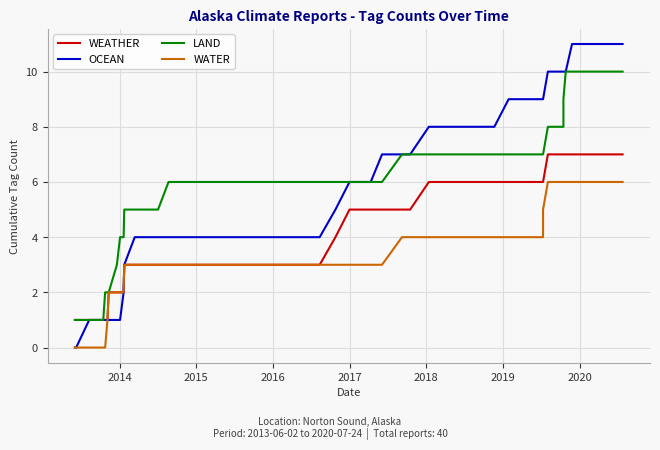

Is it true that WATER equals 2 at 2017?

False